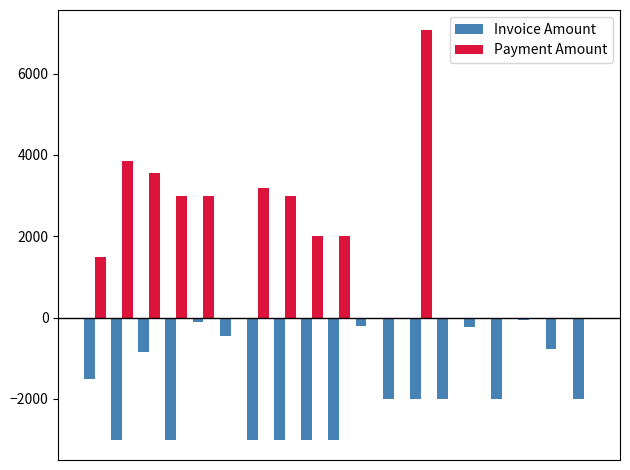

What is the maximum value for Payment Amount?

7063.6